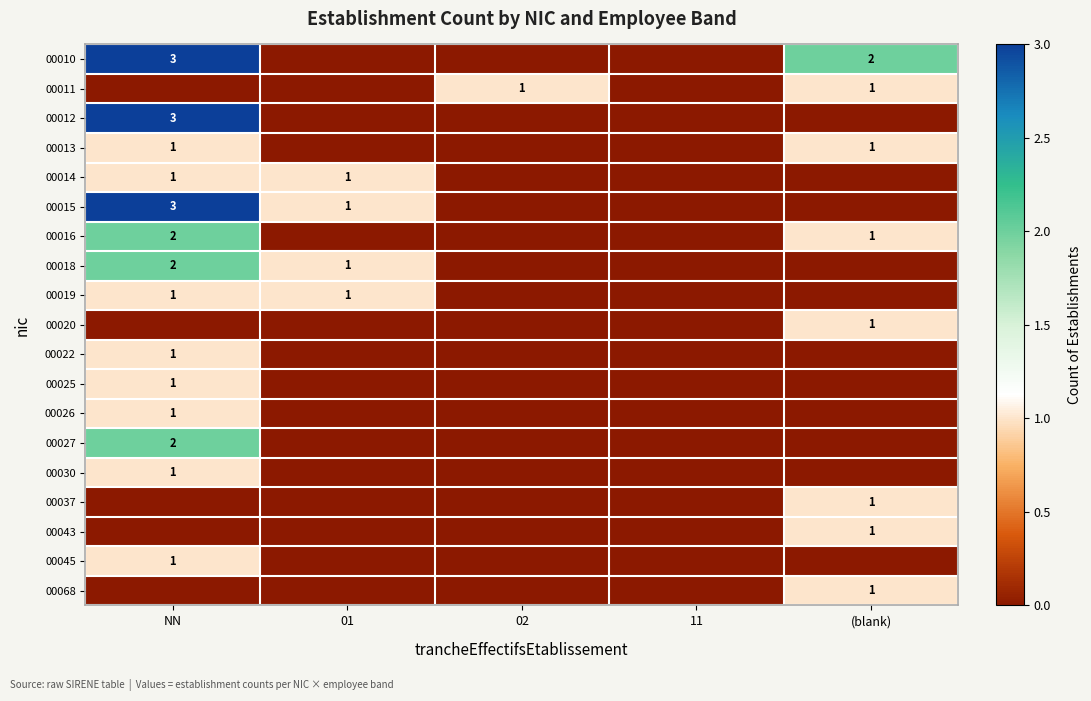

At which category does the chart reach its minimum across all series?

01